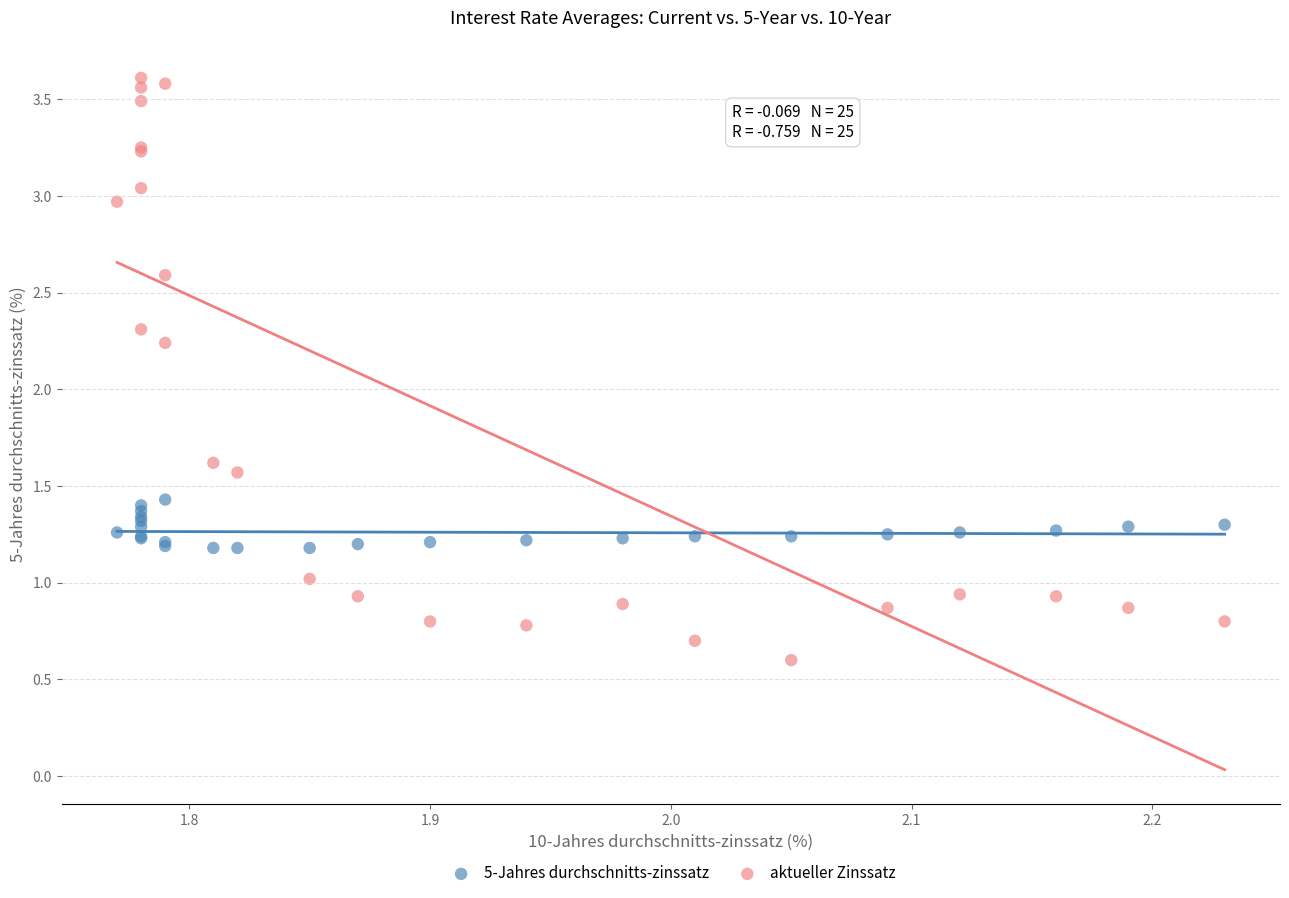

Which series contains the lowest Y value?

aktueller Zinssatz